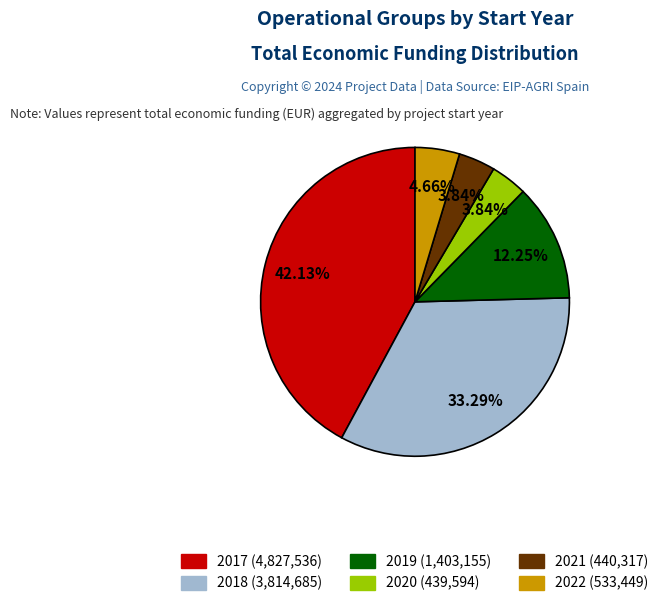

Is there any slice that represents more than half of the pie?

No